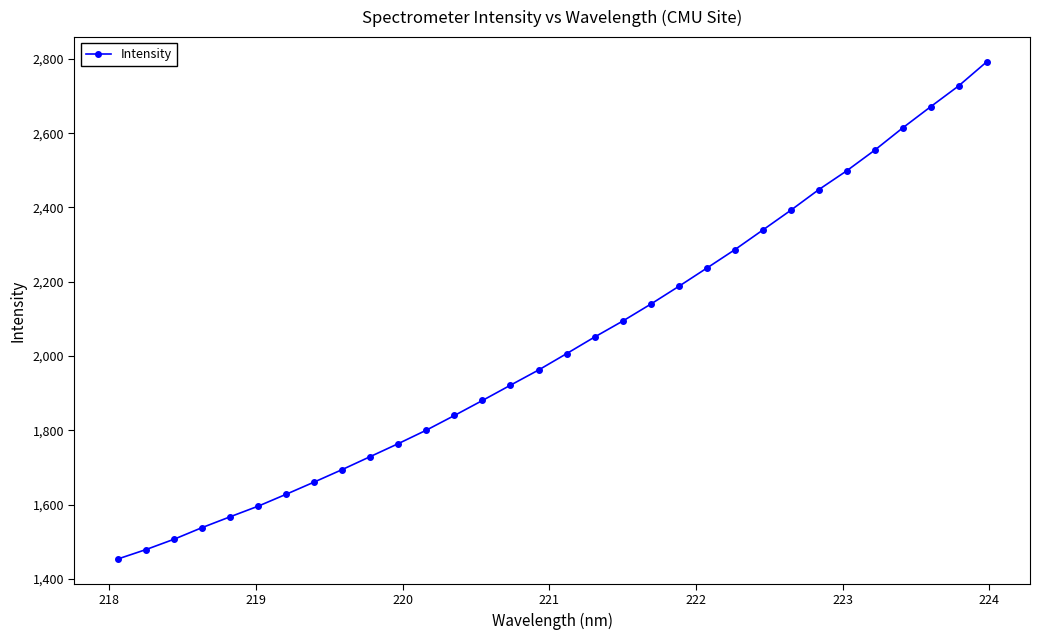

What is the greatest value displayed?

2791.8